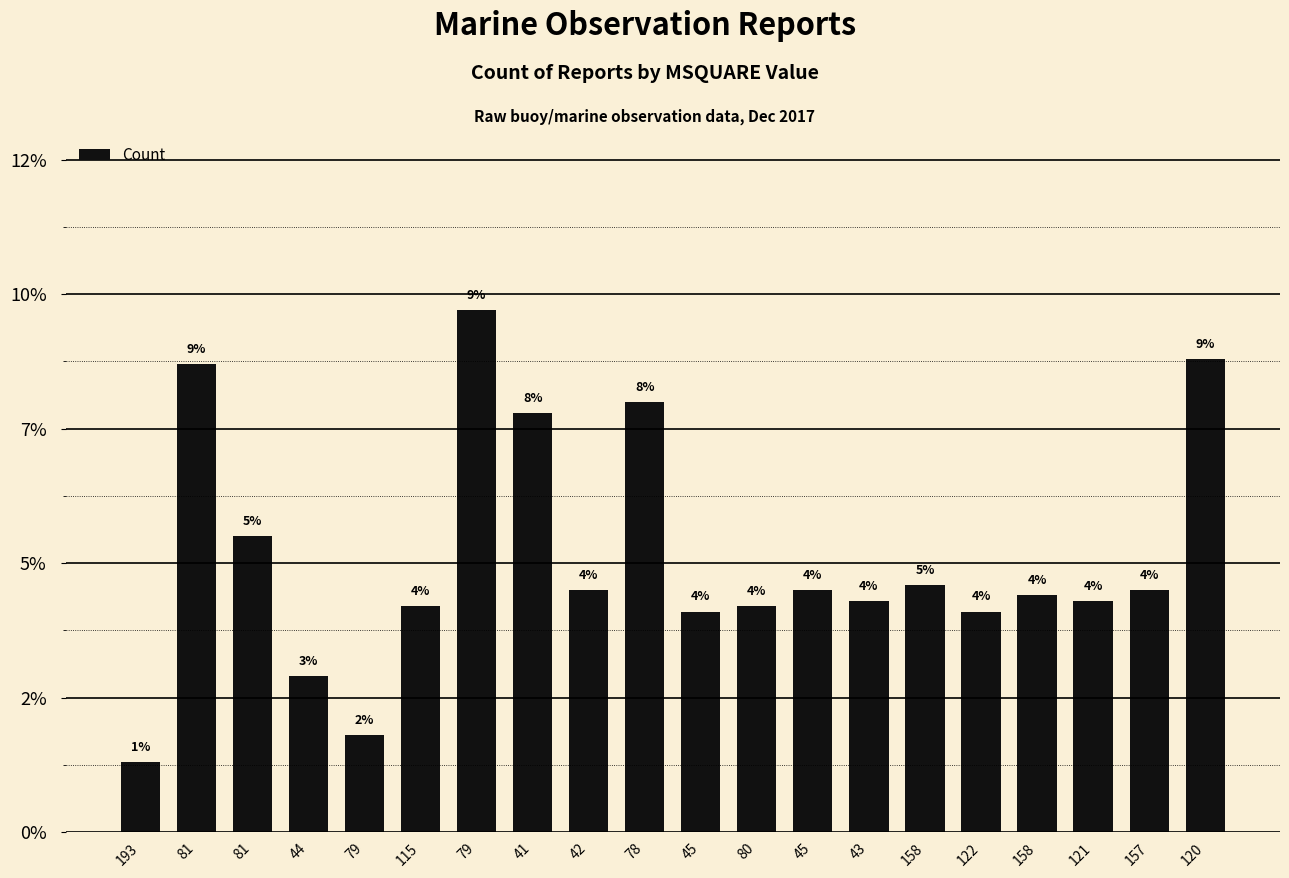

Does the chart contain any negative values?

No